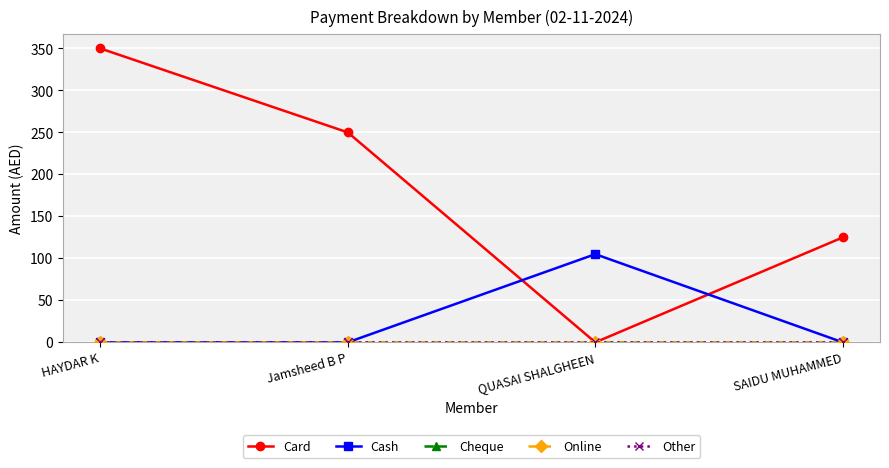

Where does the Card series first go above 250?

HAYDAR K